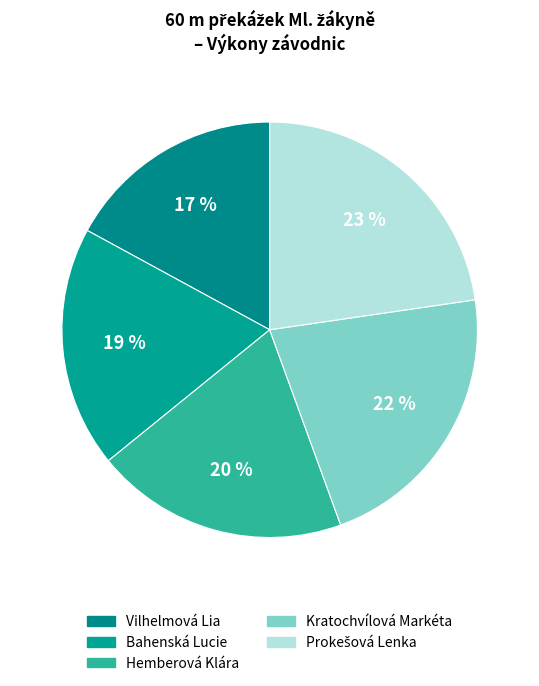

Is it true that Kratochvílová Markéta is 7% of the pie?

False